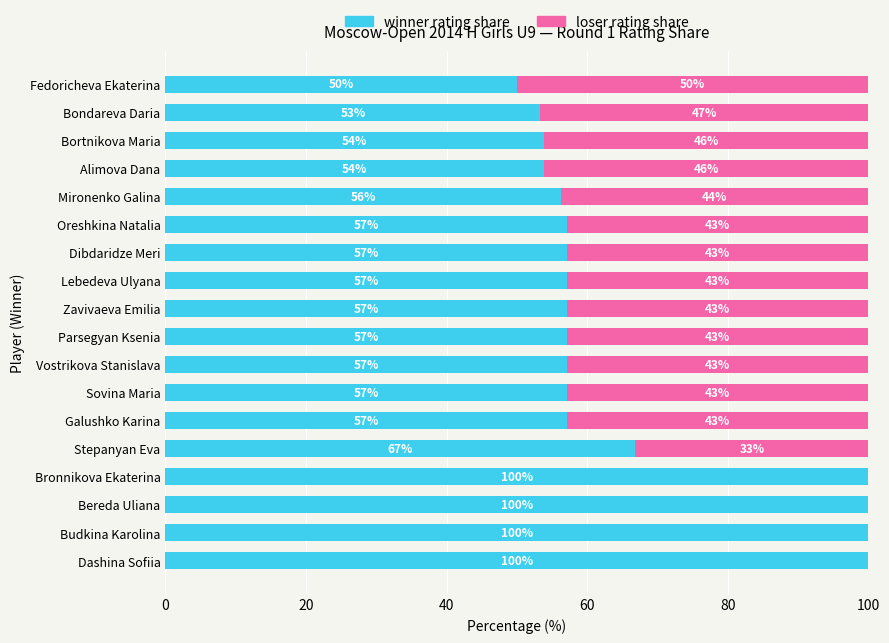

Read the winner rating share value at Dashina Sofiia.

100.0